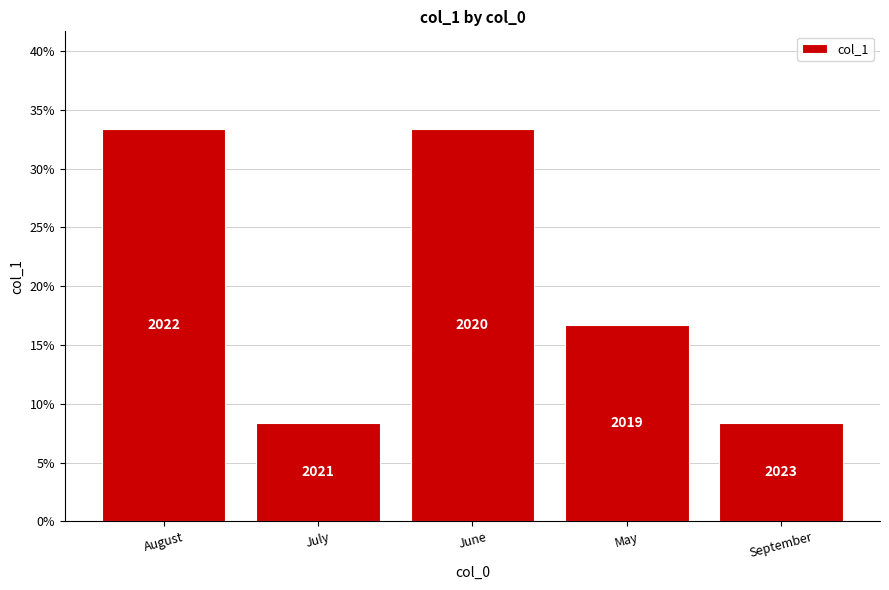

Reading right to left, extract all data points from this chart.

8.3	16.7	33.3	8.3	33.3